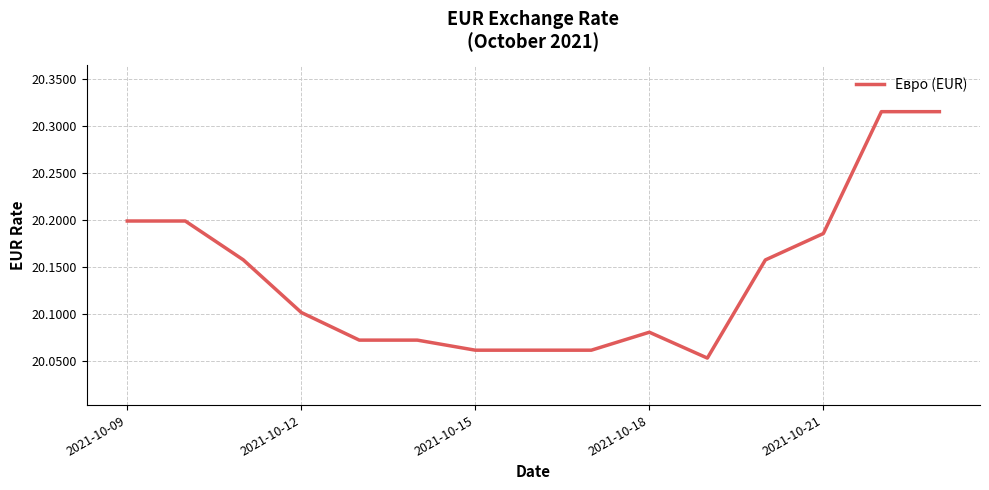

What is the difference between the maximum and minimum values?

0.3